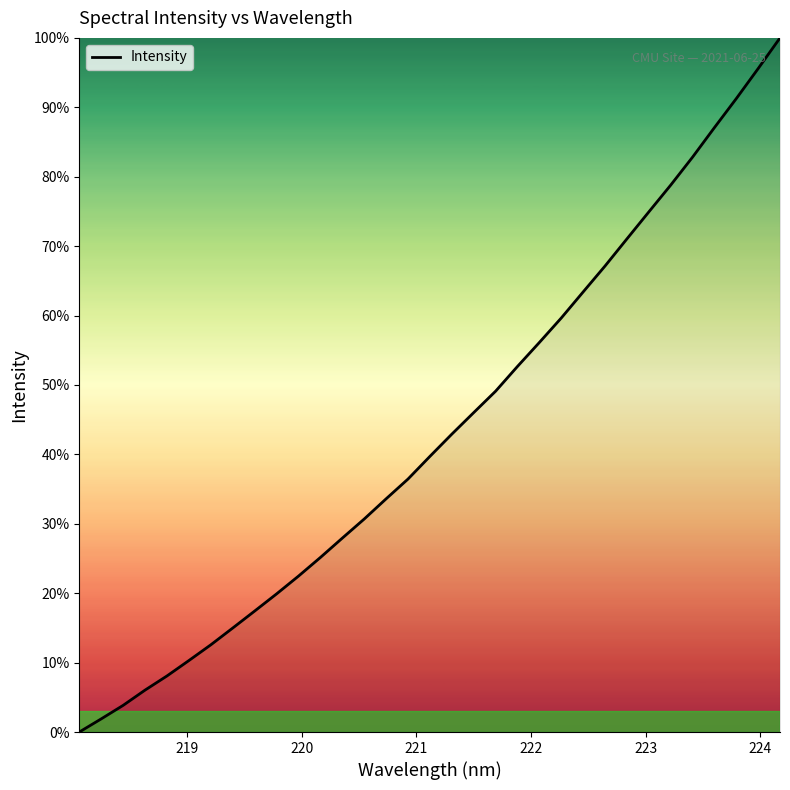

How many values are above zero?

32